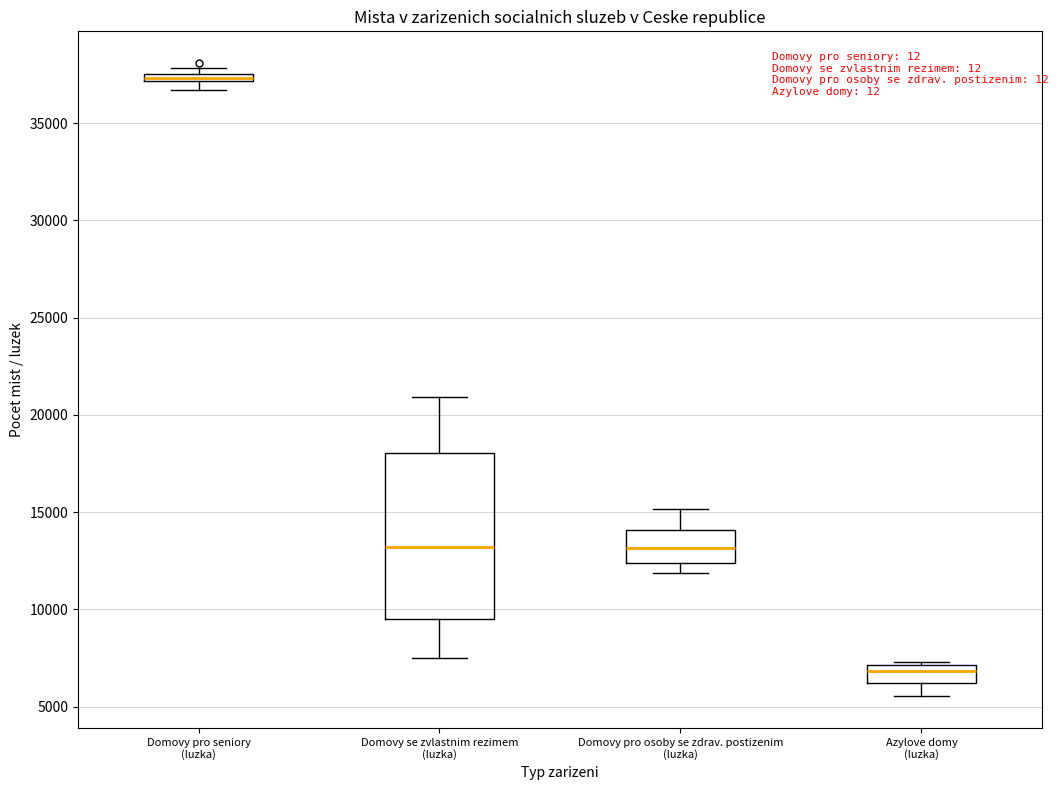

Comparing the boxes themselves (not the whiskers), which one is the tallest?

Domovy se zvlastnim rezimem (luzka)